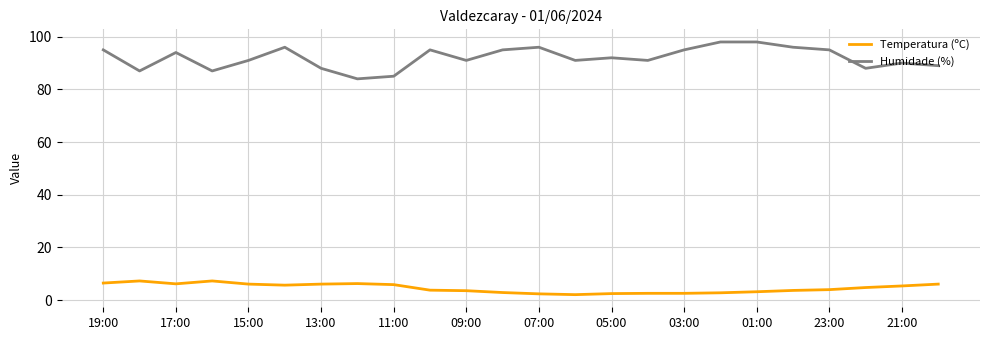

What is the maximum value for Temperatura (ºC)?

7.3